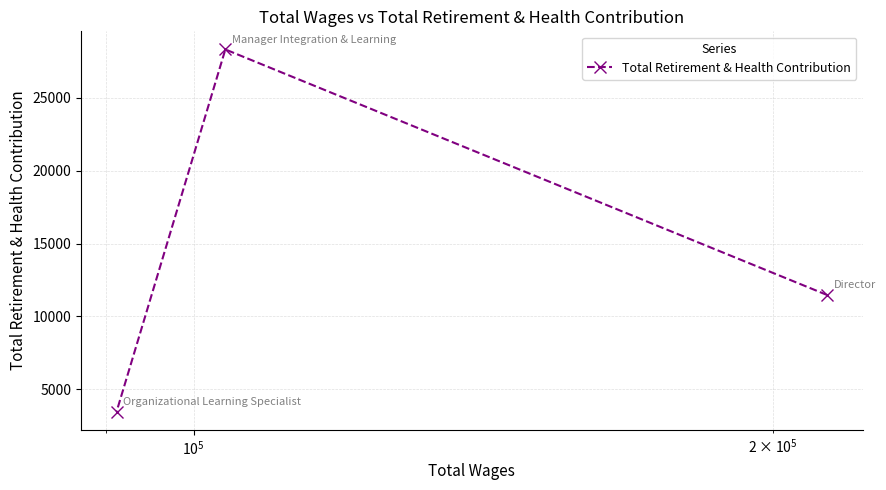

What is the sum of all values?

43247